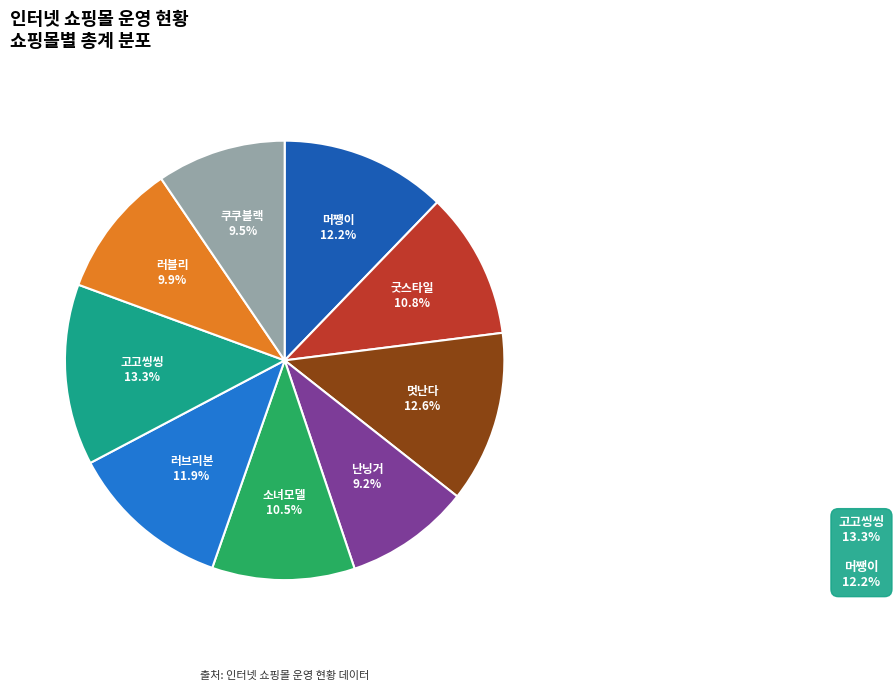

To the nearest percent, what is the difference between the largest and smallest slice percentages?

4%